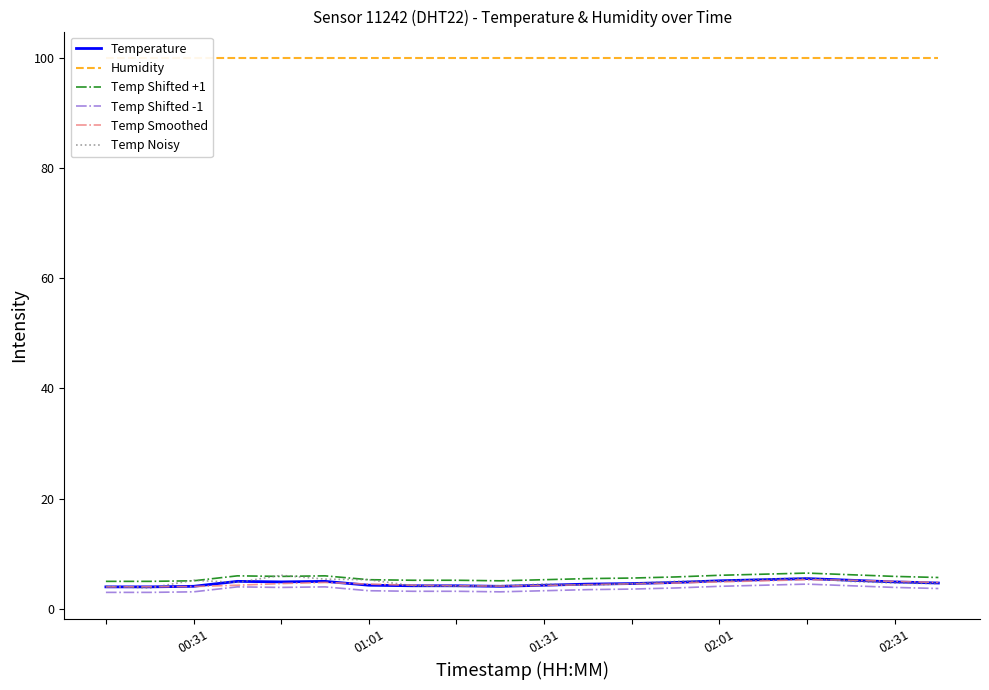

Which series has the widest spread of values?

Temp Noisy